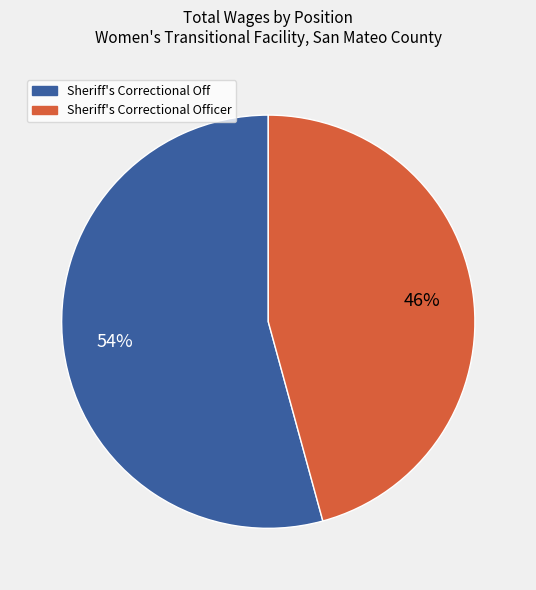

To the nearest percent, what portion does Sheriff's Correctional Off represent?

54%